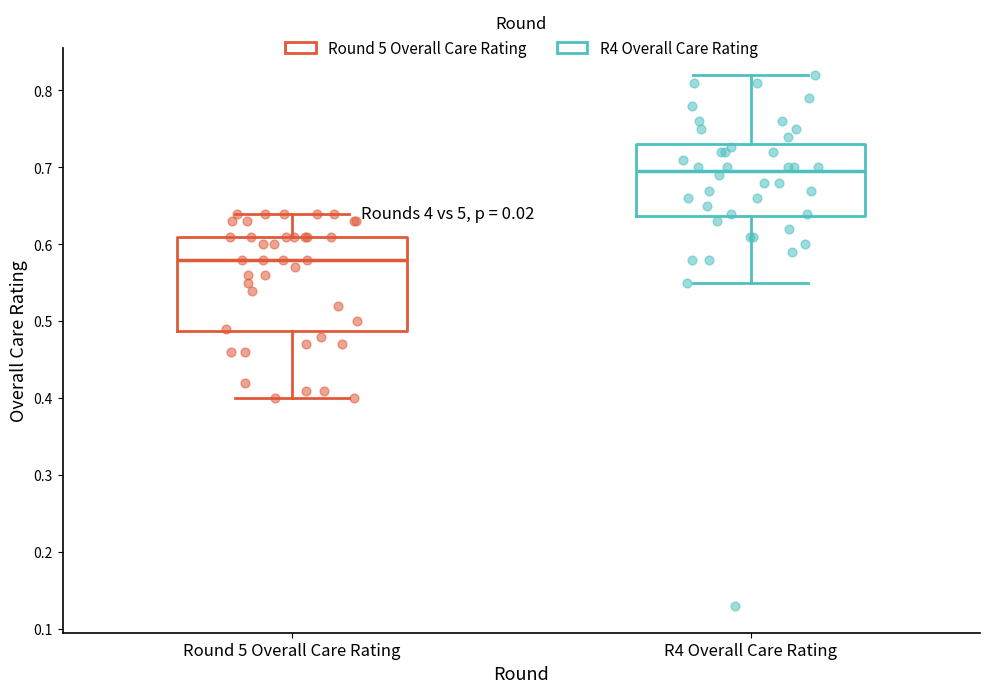

Where does the median line of the box for Round 5 Overall Care Rating sit on the y-axis? The values are not printed on the chart, so give them approximately, as read against the axis.

0.58